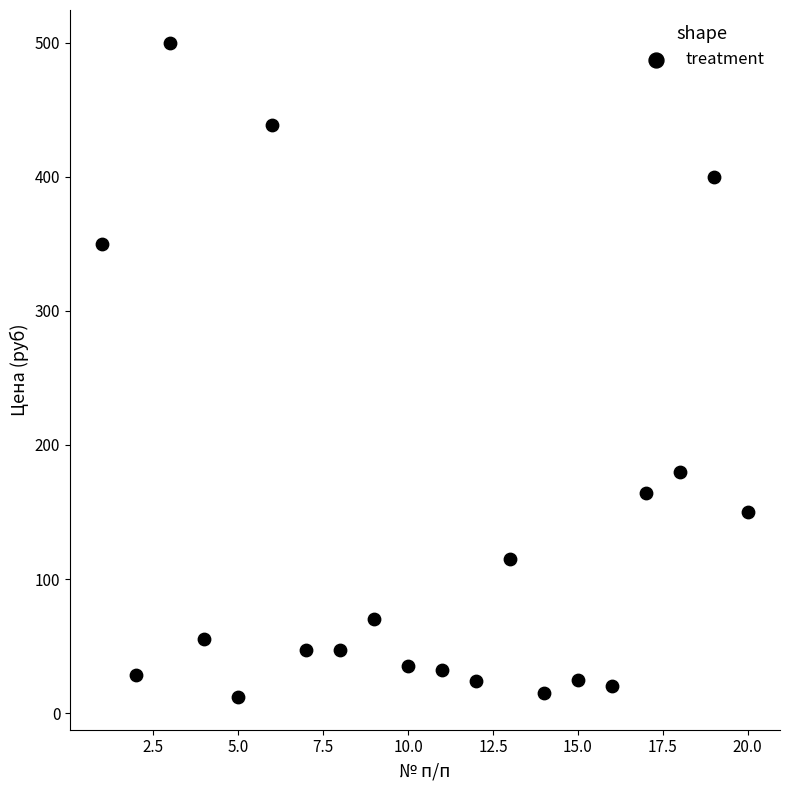

What Y value in the scatter plot is closest to 256?

180.0